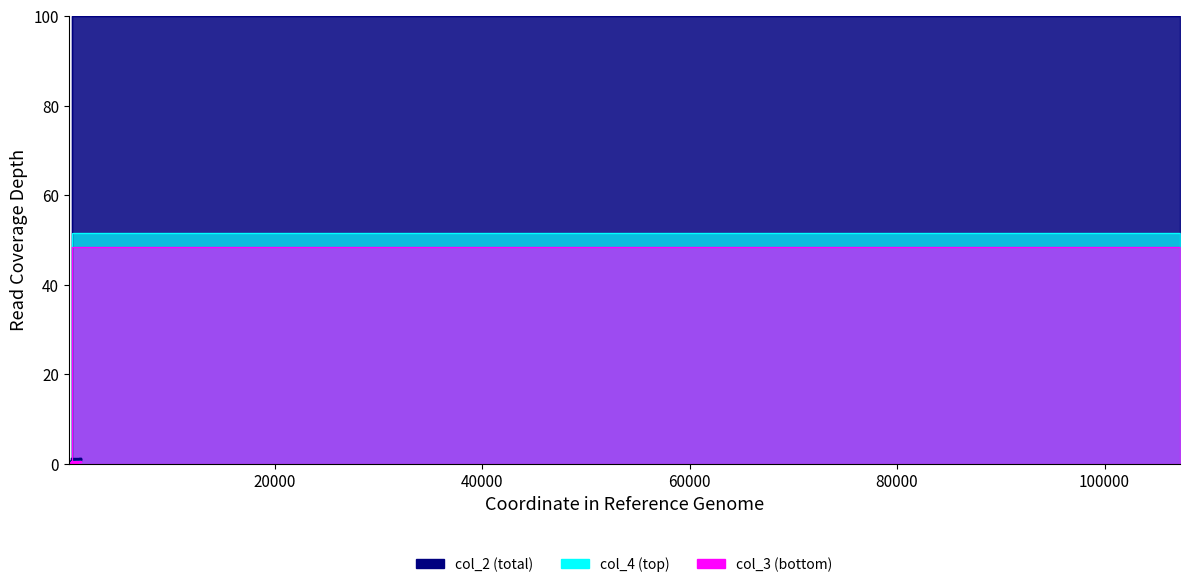

What is the difference between the maximum and minimum values in the col_2 series?

99.8